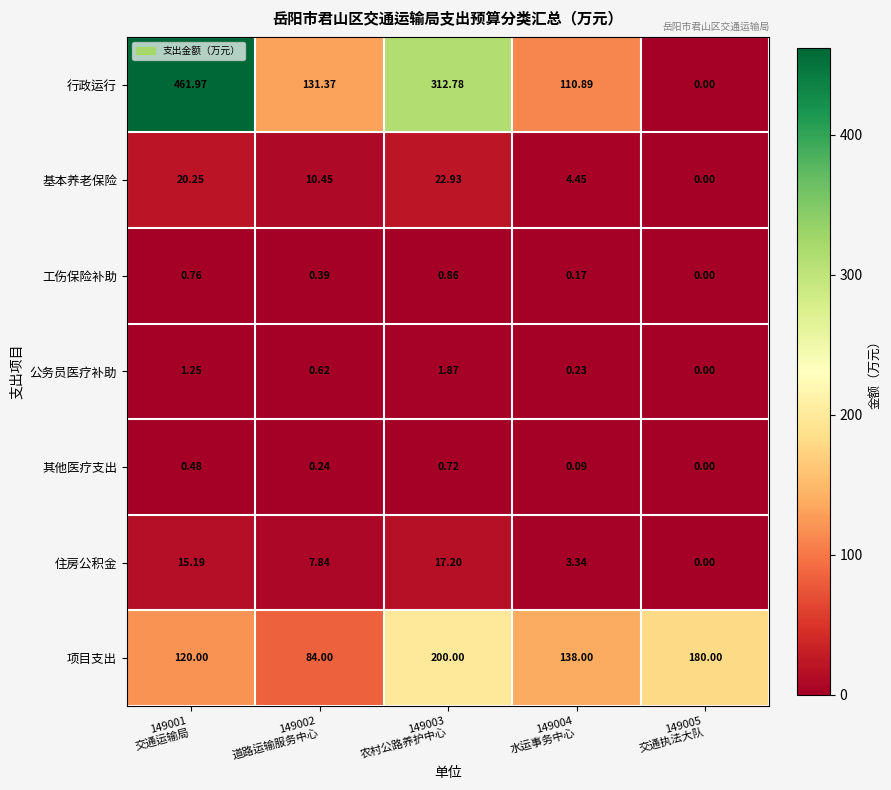

Which series has the largest total across all categories?

行政运行